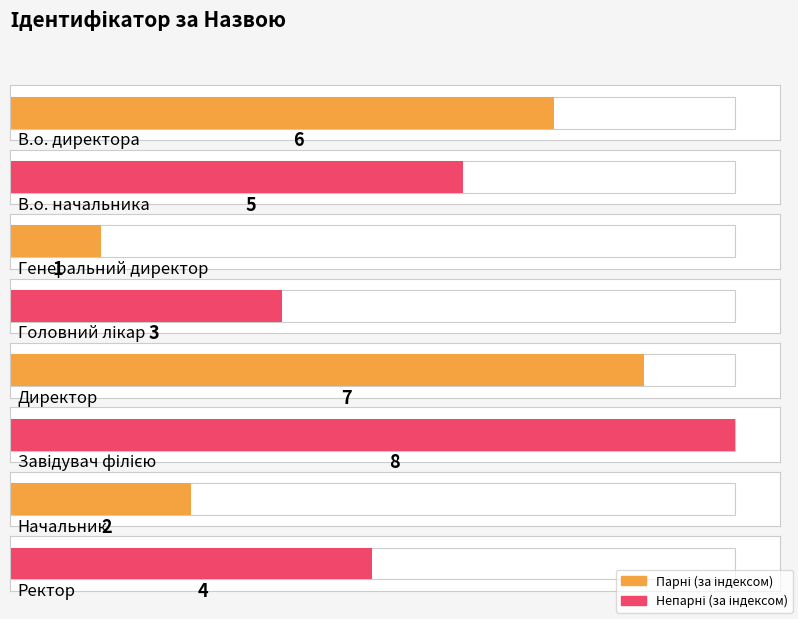

Are the bars horizontal?

Yes